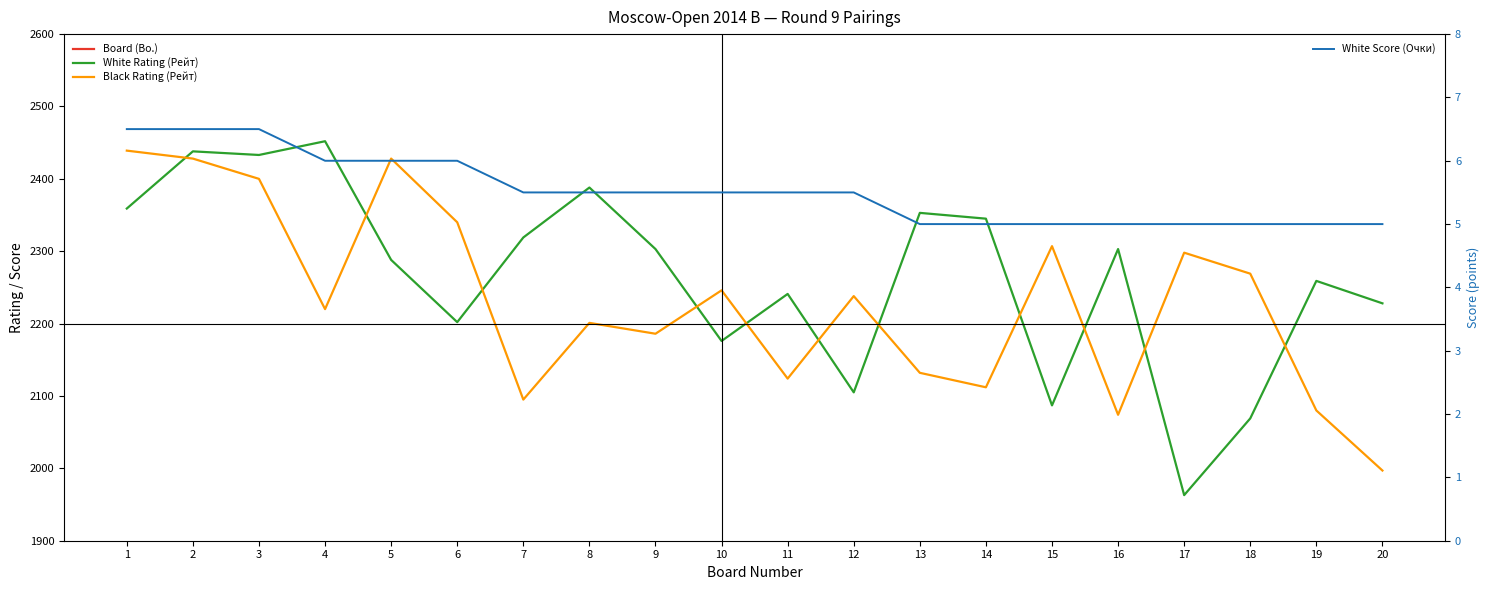

What value does the Board (Bo.) series have at 19?

19.0